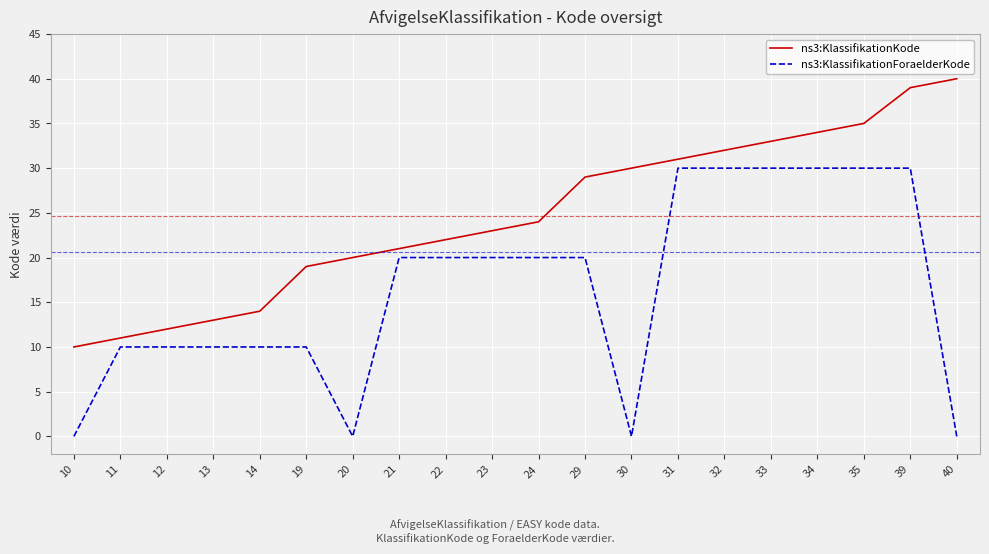

List the series in order of their peak value, lowest first.

ns3:KlassifikationForaelderKode, ns3:KlassifikationKode